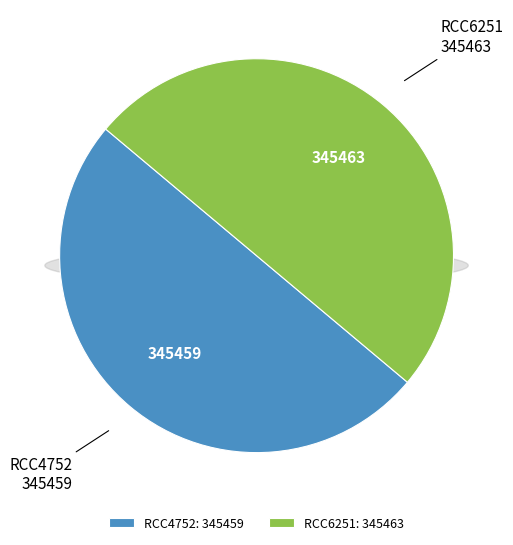

How many slices are in this pie chart?

2